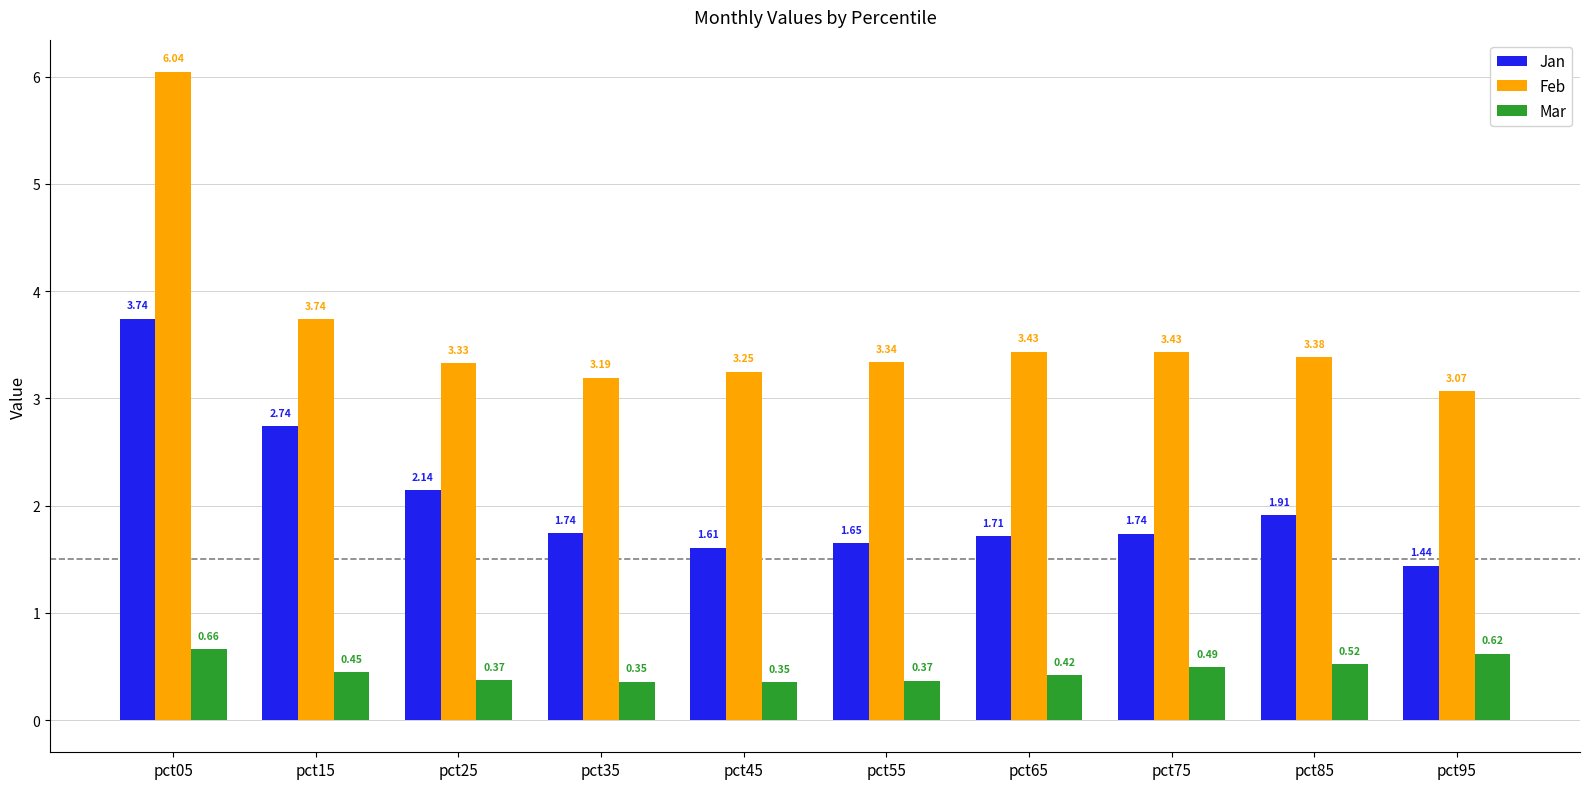

What are all the series names shown in the legend?

Jan, Feb, Mar